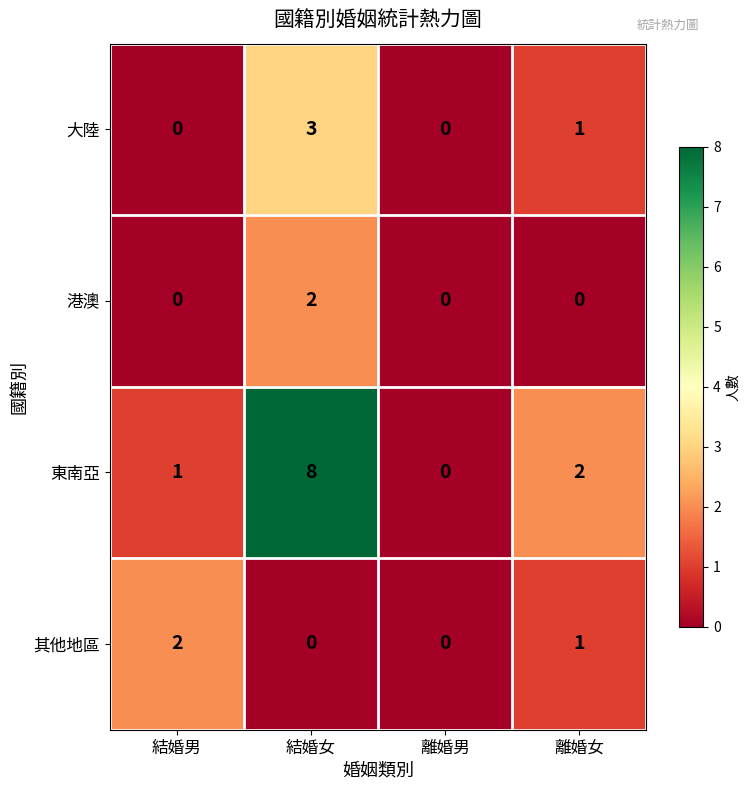

How many distinct data groups are displayed?

4